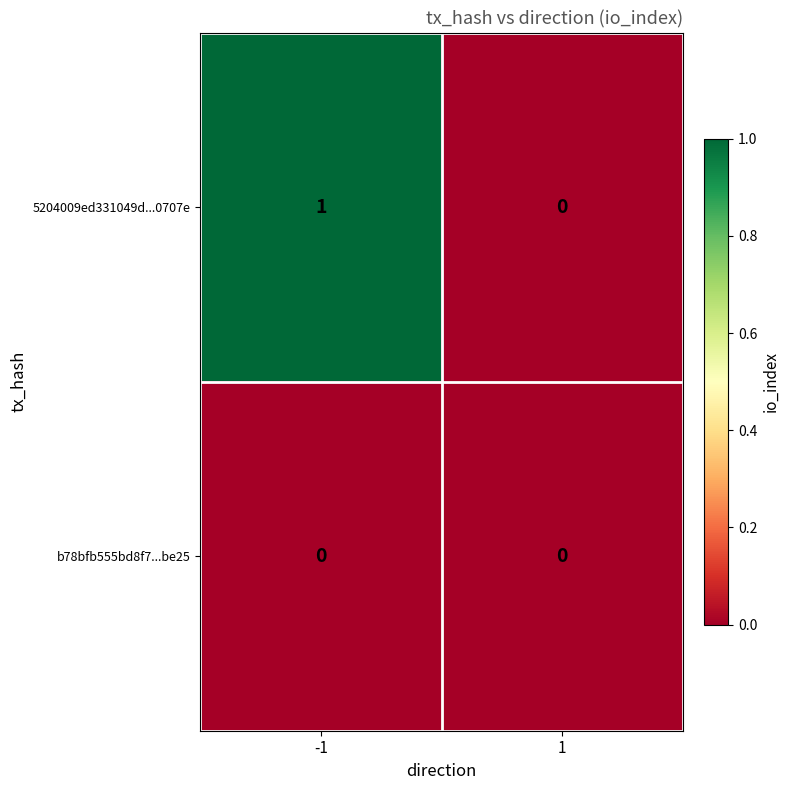

Between -1 and 1, which series saw the biggest shift?

5204009ed331049d...0707e